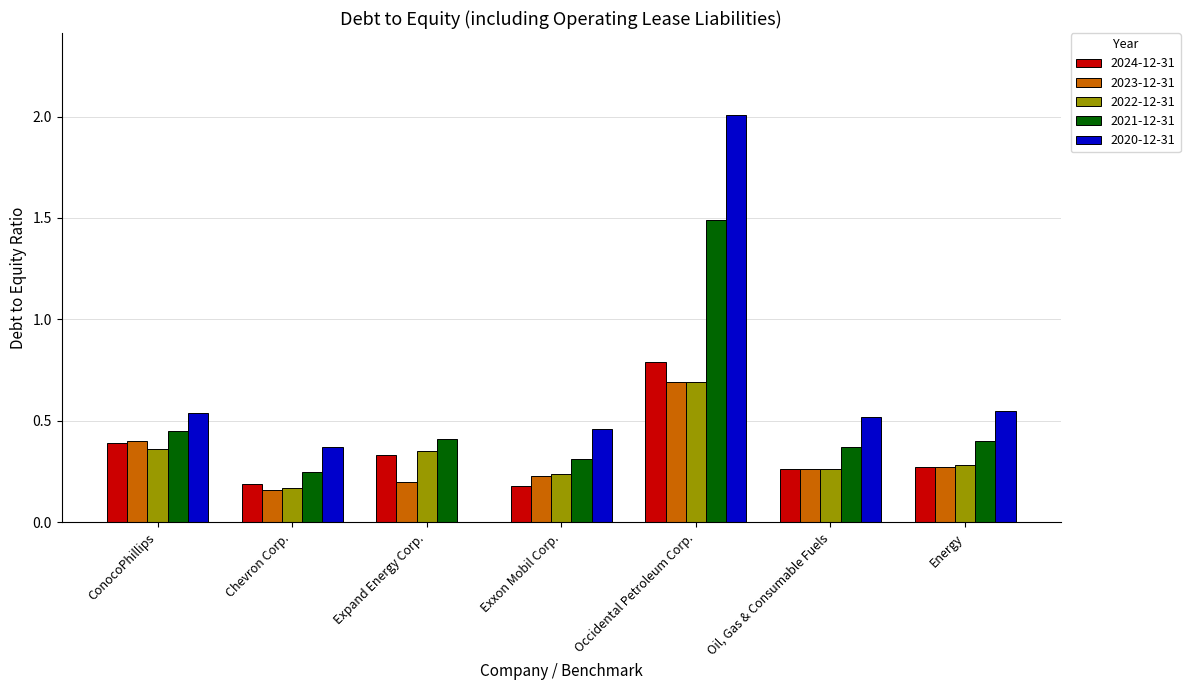

The 2020-12-31 series shows 0.1 at ConocoPhillips. True or false?

False